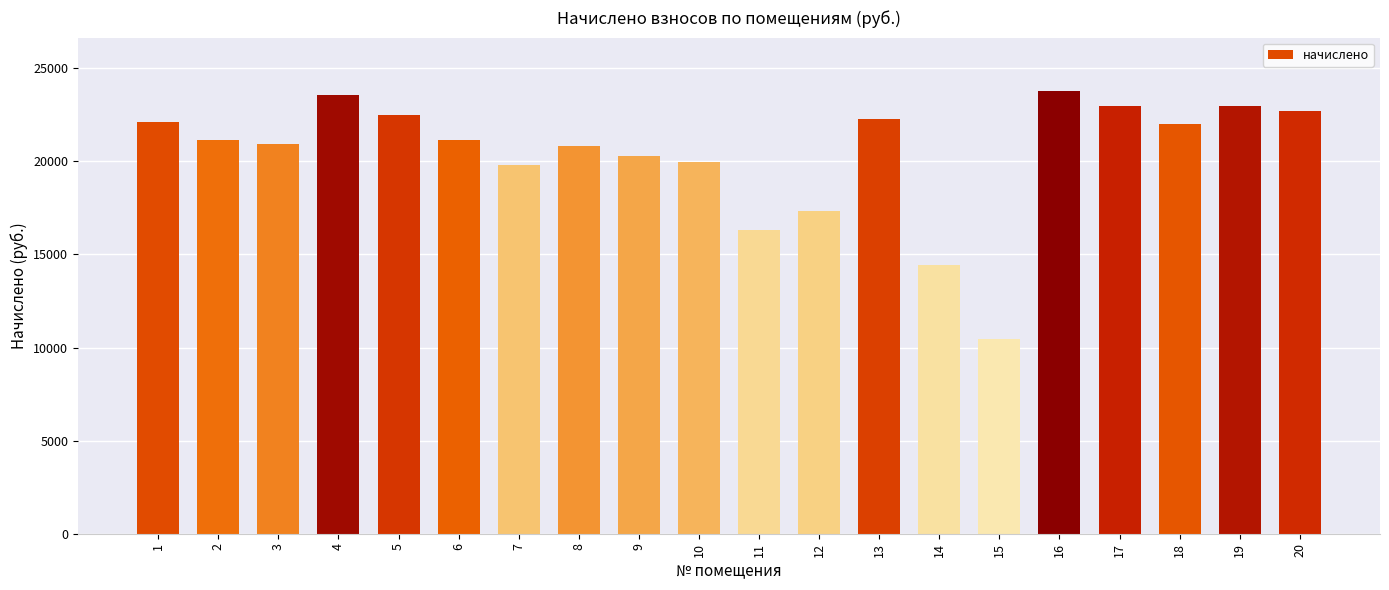

What is the difference between the maximum and second lowest values?

9381.1